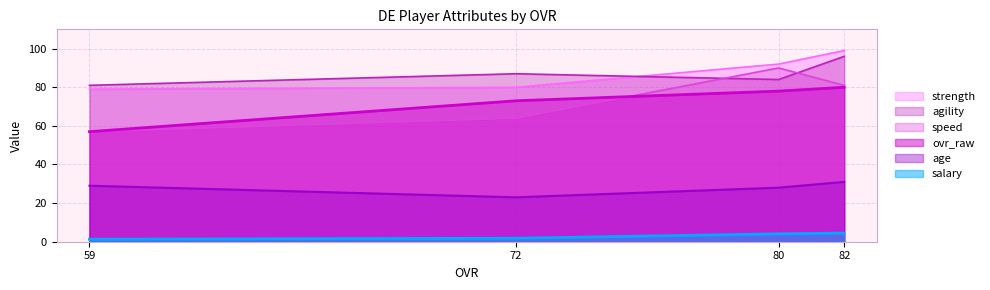

How many data points in ovr_raw are above 78?

1